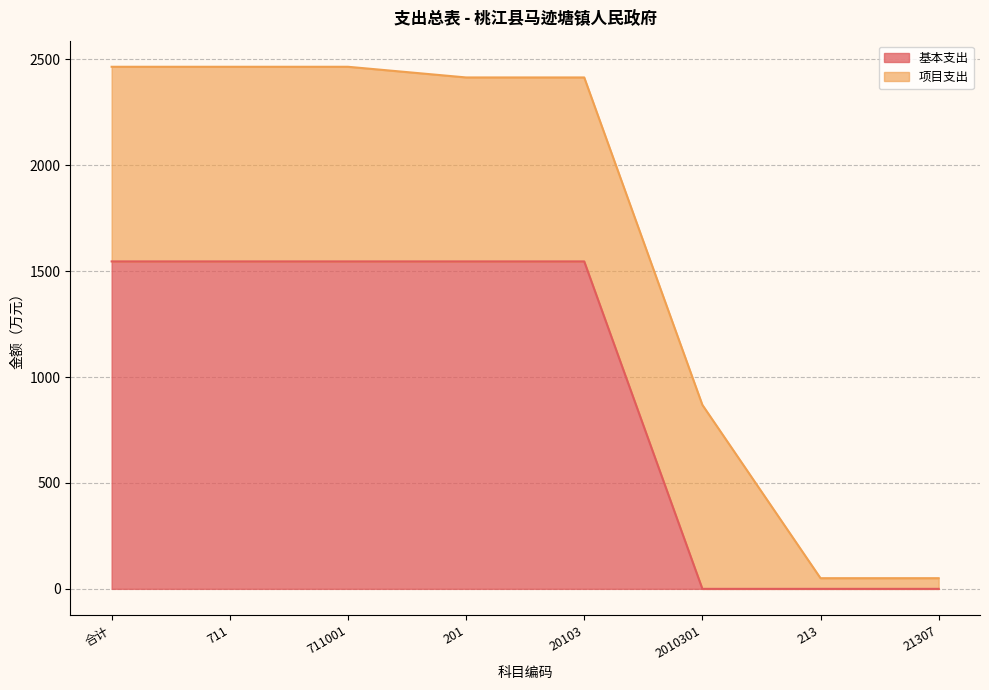

True or false: the data shows 0.0 at 21307.

True